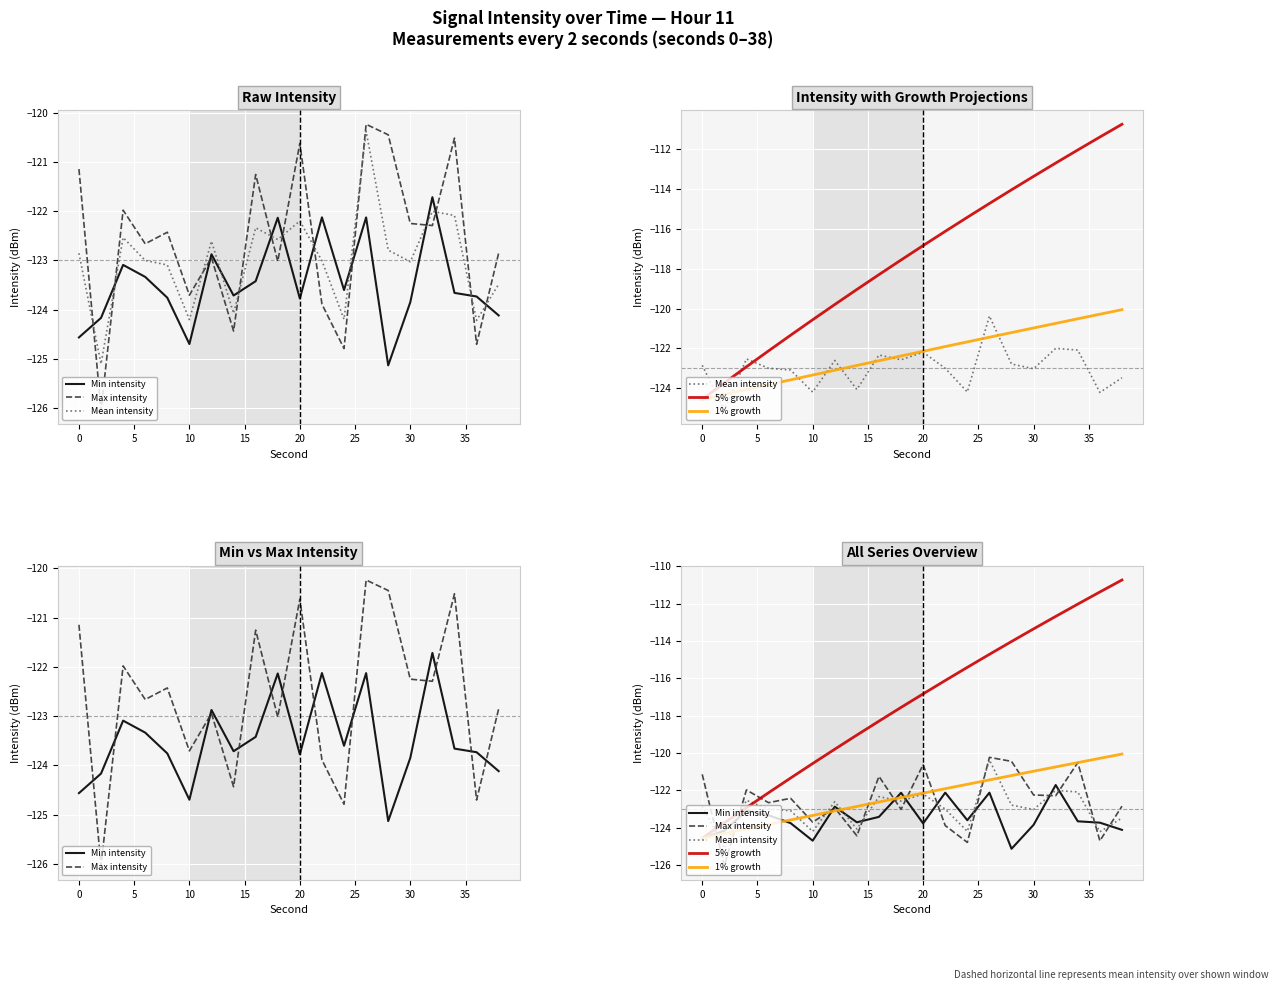

Reading left to right, what are all the values shown in this chart?

Min intensity: -124.6	-124.2	-123.1	-123.3	-123.8	-124.7	-122.9	-123.7	-123.4	-122.1	-123.8	-122.1	-123.6	-122.1	-125.1	-123.8	-121.7	-123.7	-123.7	-124.1
Max intensity: -121.1	-126.0	-122.0	-122.7	-122.4	-123.7	-122.9	-124.4	-121.3	-123.0	-120.6	-123.9	-124.8	-120.2	-120.4	-122.2	-122.3	-120.5	-124.7	-122.8
Mean intensity: -122.9	-125.1	-122.5	-123.0	-123.1	-124.2	-122.6	-124.1	-122.3	-122.6	-122.2	-123.0	-124.2	-120.4	-122.8	-123.0	-122.0	-122.1	-124.2	-123.5
5% growth: -124.6	-123.7	-122.9	-122.1	-121.3	-120.6	-119.8	-119.0	-118.3	-117.6	-116.8	-116.1	-115.4	-114.7	-114.0	-113.4	-112.7	-112.0	-111.4	-110.7
1% growth: -124.6	-124.3	-124.1	-123.8	-123.6	-123.3	-123.1	-122.9	-122.6	-122.4	-122.1	-121.9	-121.7	-121.4	-121.2	-121.0	-120.7	-120.5	-120.3	-120.1